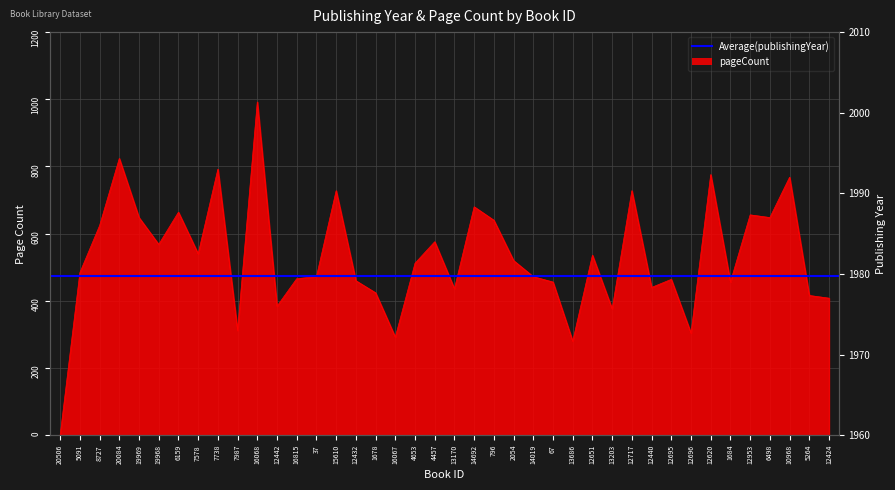

Where does the publishingYear series first go above 1978?

5091